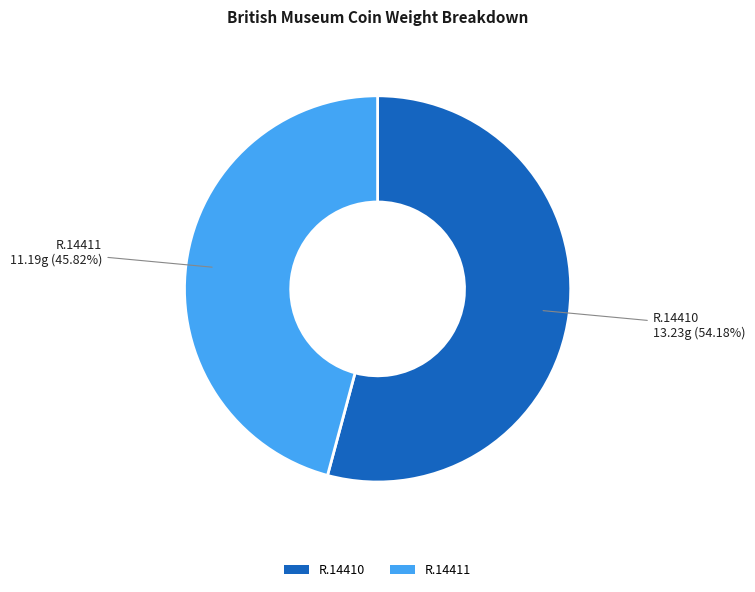

How many segments does this pie chart have?

2